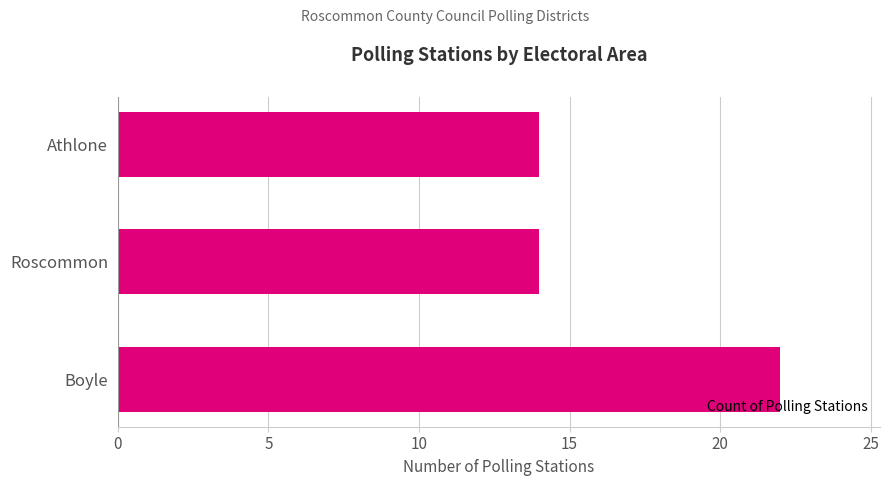

Does the chart contain stacked bars?

No